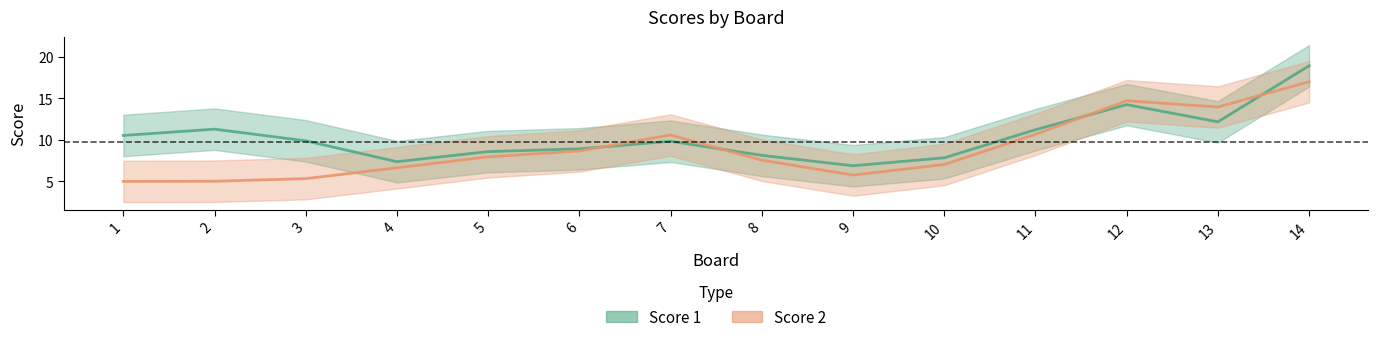

After their last crossing, which series has the higher values: Score 1 or Score 2?

Score 1